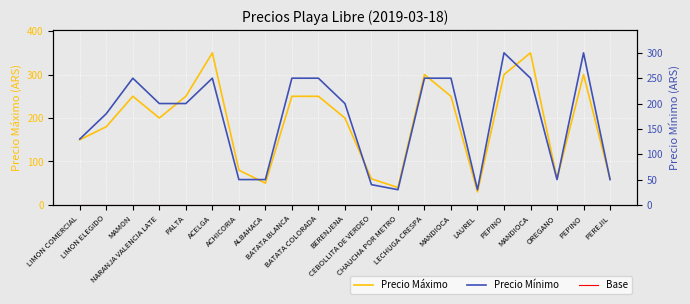

Reading left to right, what are all the values shown in this chart?

Precio Máximo: 150	180	250	200	250	350	80	50	250	250	200	60	40	300	250	30	300	350	60	300	60
Precio Mínimo: 130	180	250	200	200	250	50	50	250	250	200	40	30	250	250	30	300	250	50	300	50
Base: 0	0	0	0	0	0	0	0	0	0	0	0	0	0	0	0	0	0	0	0	0